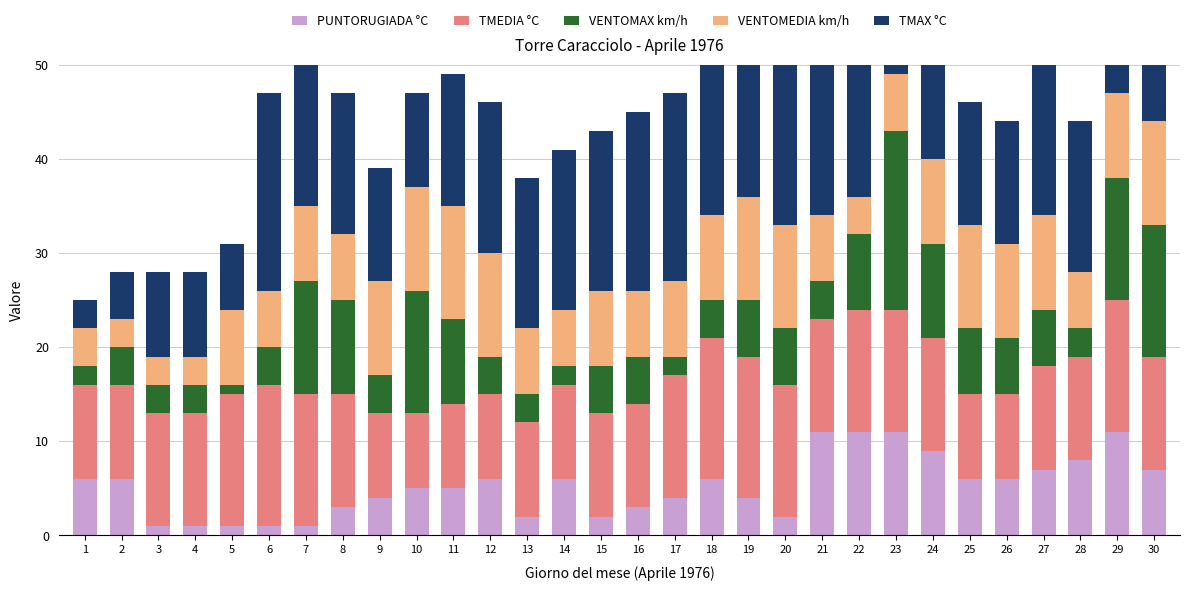

At which label is VENTOMAX km/h closest to 10?

8